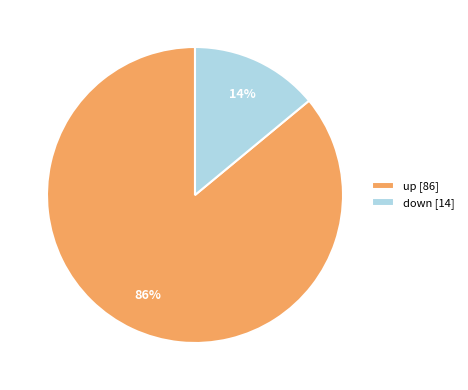

What percentage is the up slice, to the nearest percent?

86%